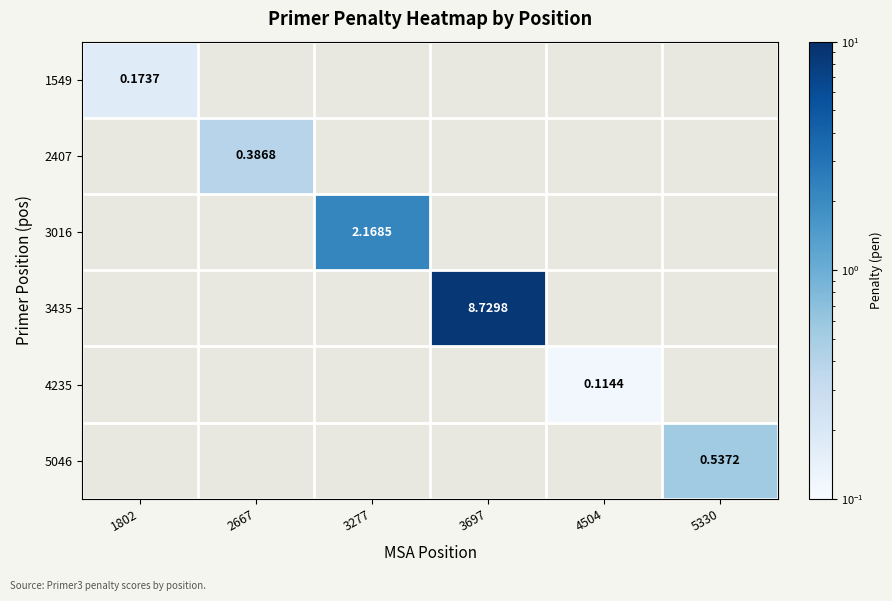

Between 3697 and 3277, which is larger?

3697